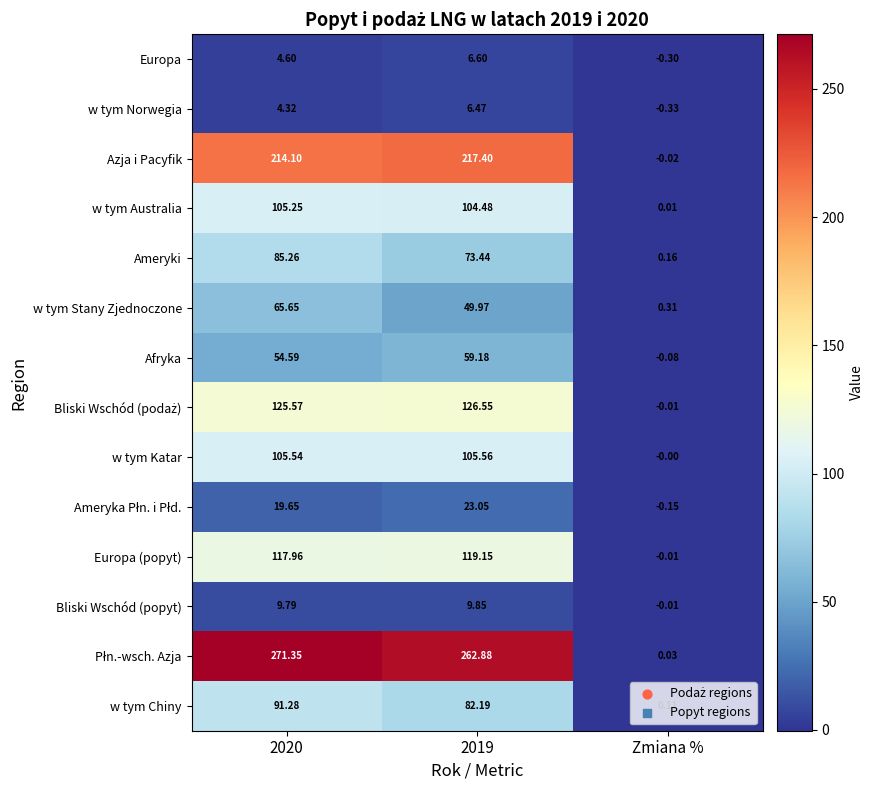

Which category has the lowest value in the Azja i Pacyfik series?

Zmiana %